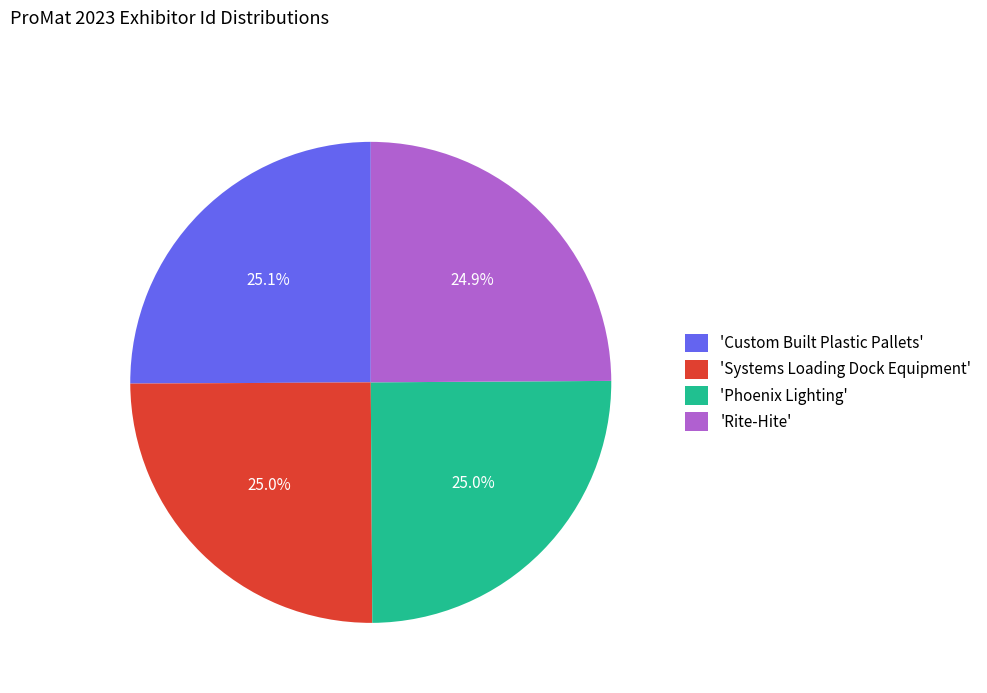

Does 'Systems Loading Dock Equipment' represent more than half of the total?

No